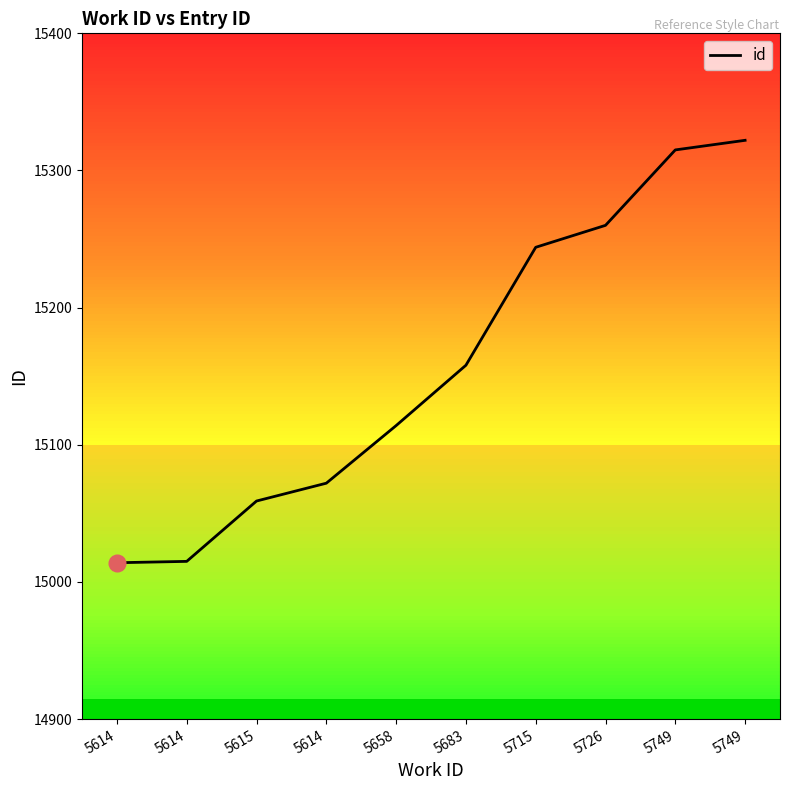

Reading left to right, what are all the values shown in this chart?

15014	15015	15059	15072	15114	15158	15244	15260	15315	15322